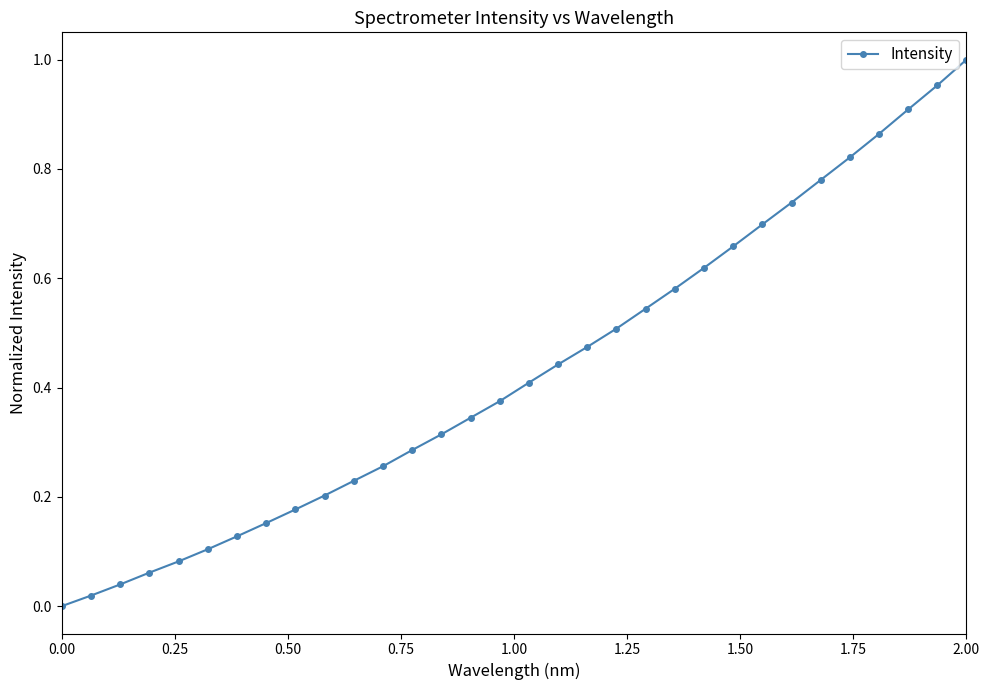

True or false: there are more than 2 points higher than both neighbors.

False